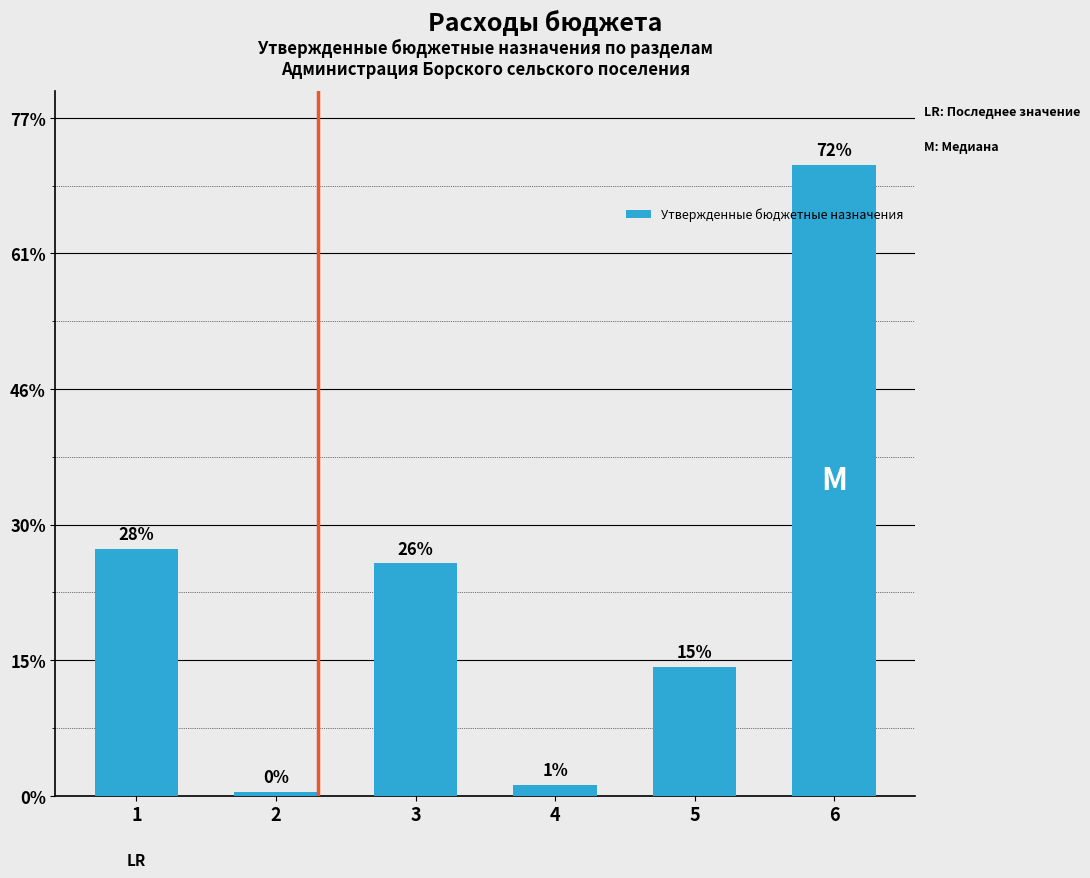

Reading left to right, extract all data points from this chart.

1=9109152.0	2=148658.0	3=8565773.9	4=394719.1	5=4750000.0	6=23272849.0